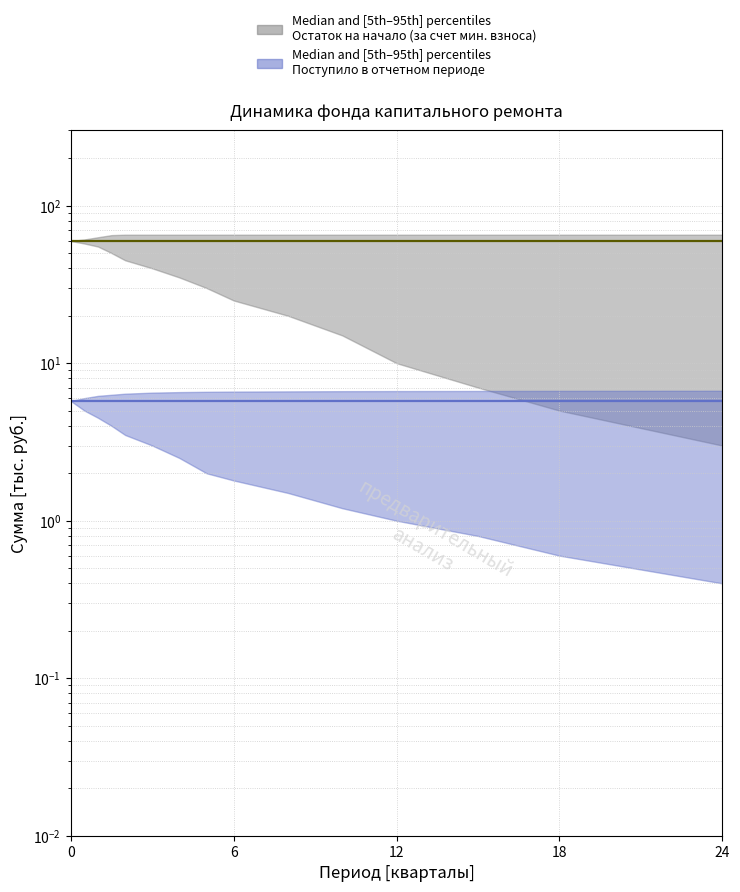

Is it true that Поступило всего (median) equals 1.8 at 6?

False